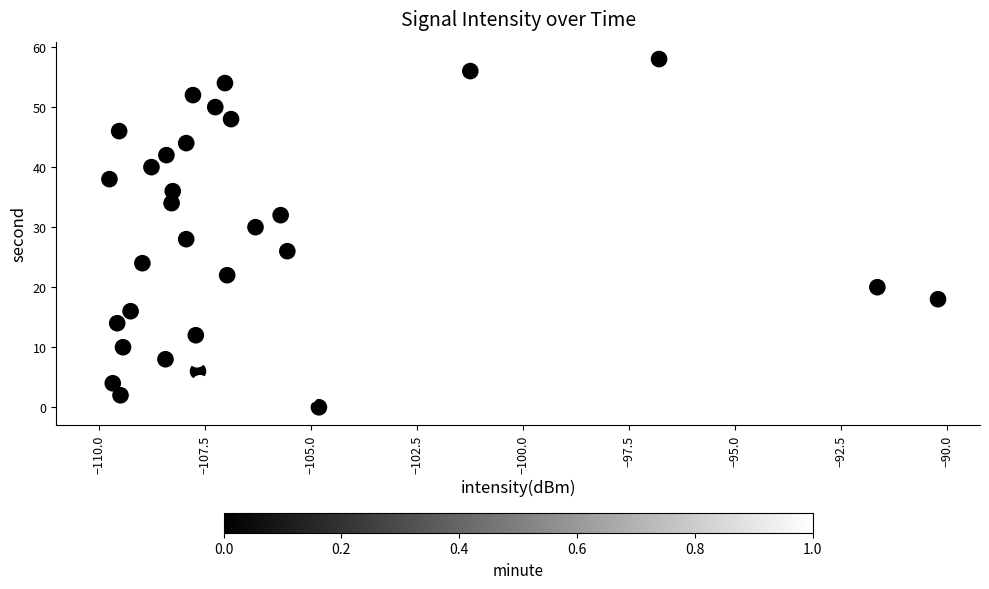

What is the range of Y values (max minus min)?

58